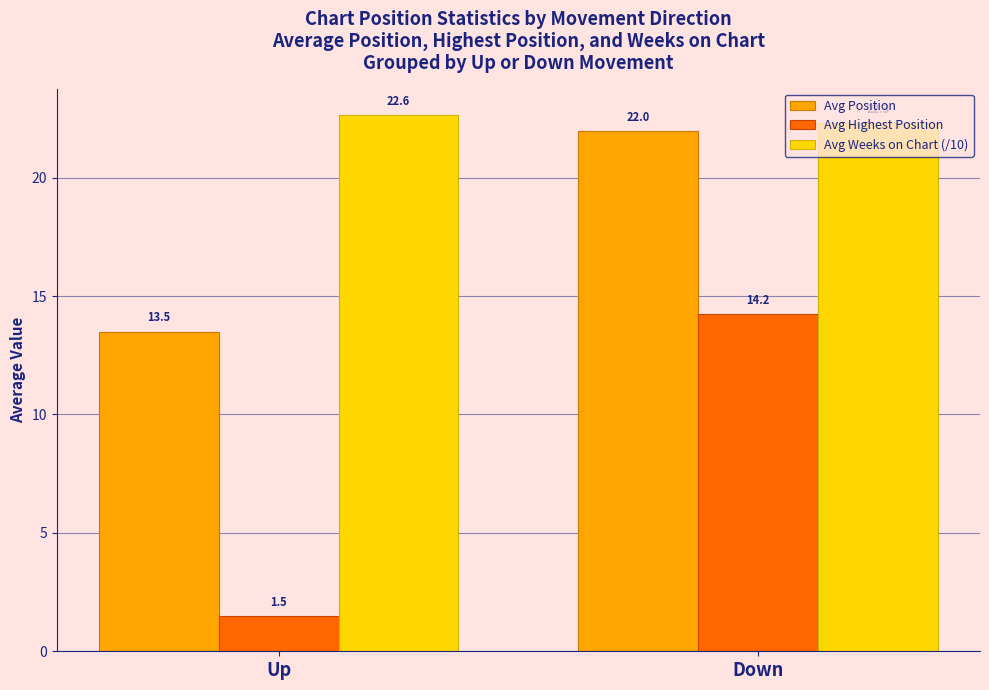

Read the Avg Highest Position value at Up.

1.5